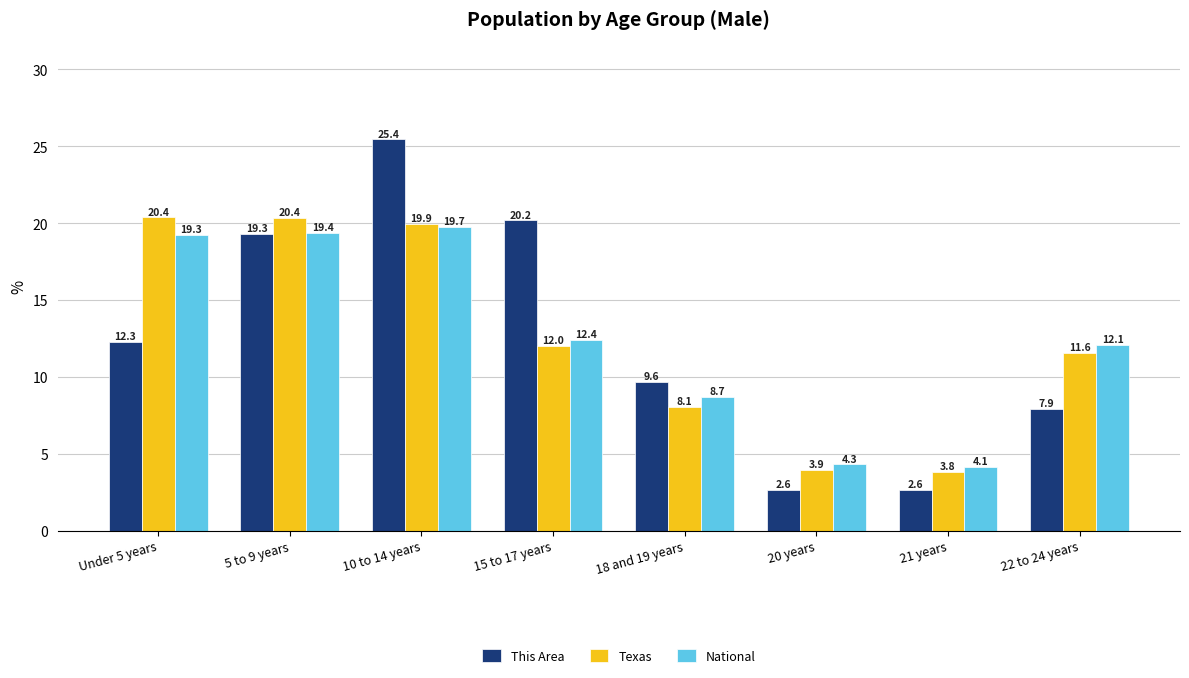

What is the value of the Texas bar at the 3rd from the left?

19.9